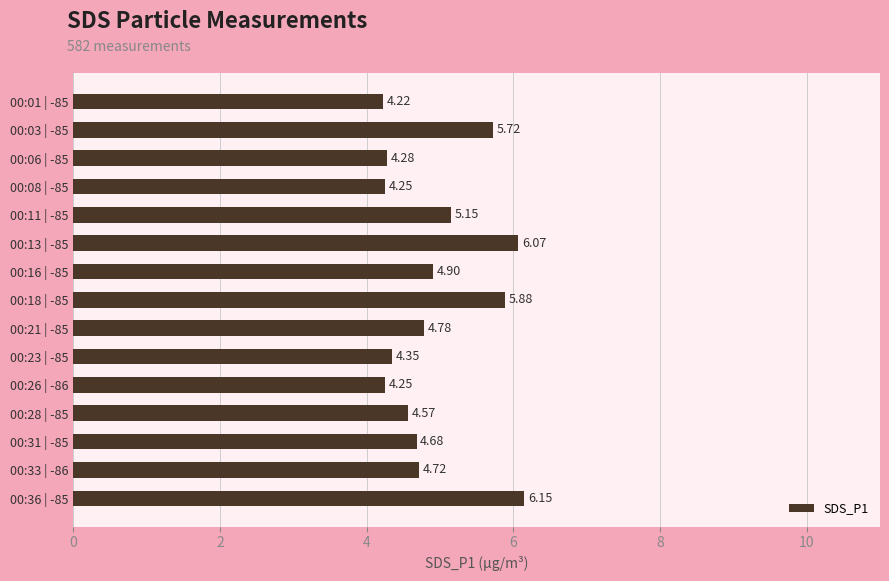

What is the change in value from 00:18 | -85 to 00:28 | -85?

-1.3